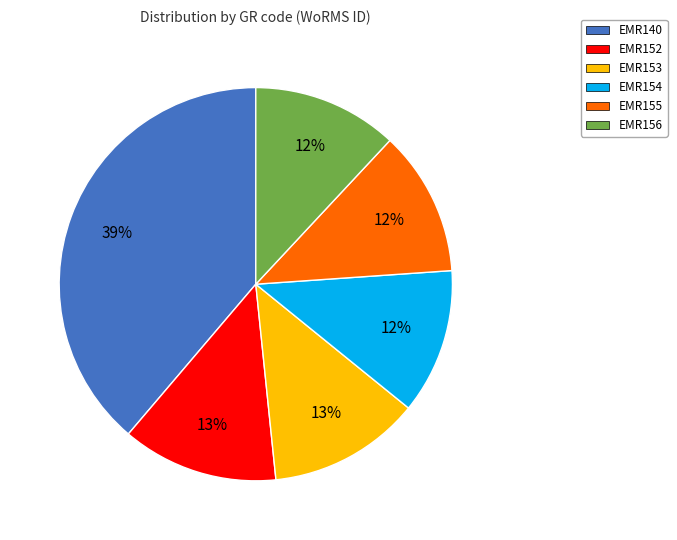

Which slice is the largest?

EMR140